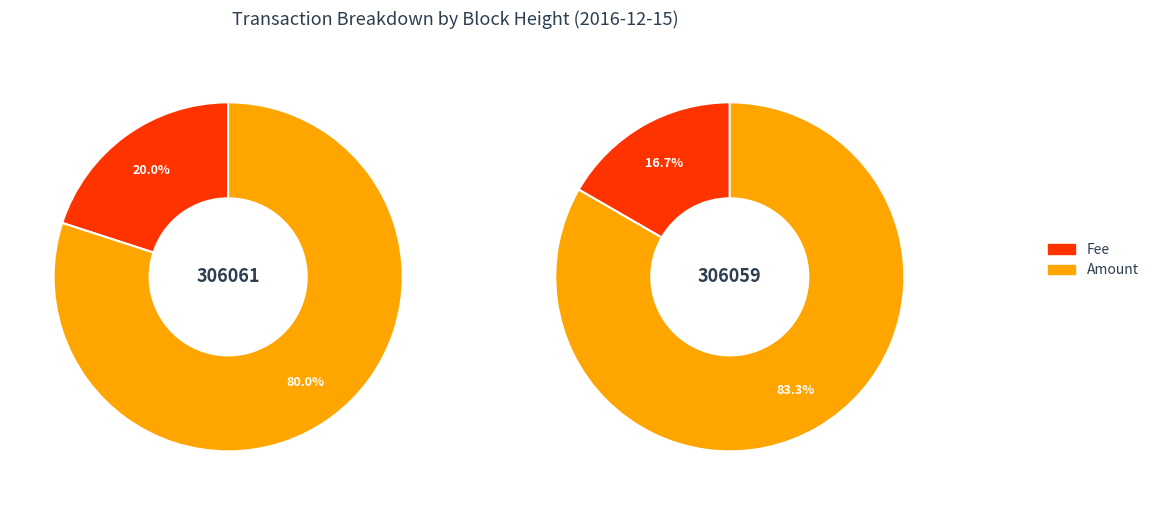

Which has a higher value, 306059 or 306061?

306059